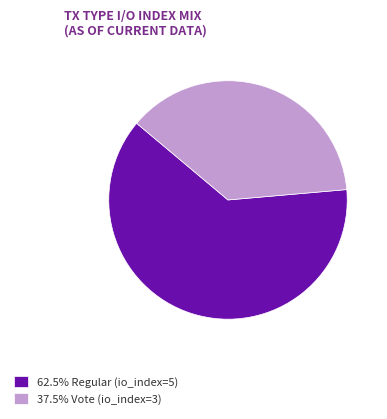

What is the ratio of the value at 37.5% Vote (io_index=3) to the value at 62.5% Regular (io_index=5)?

0.6